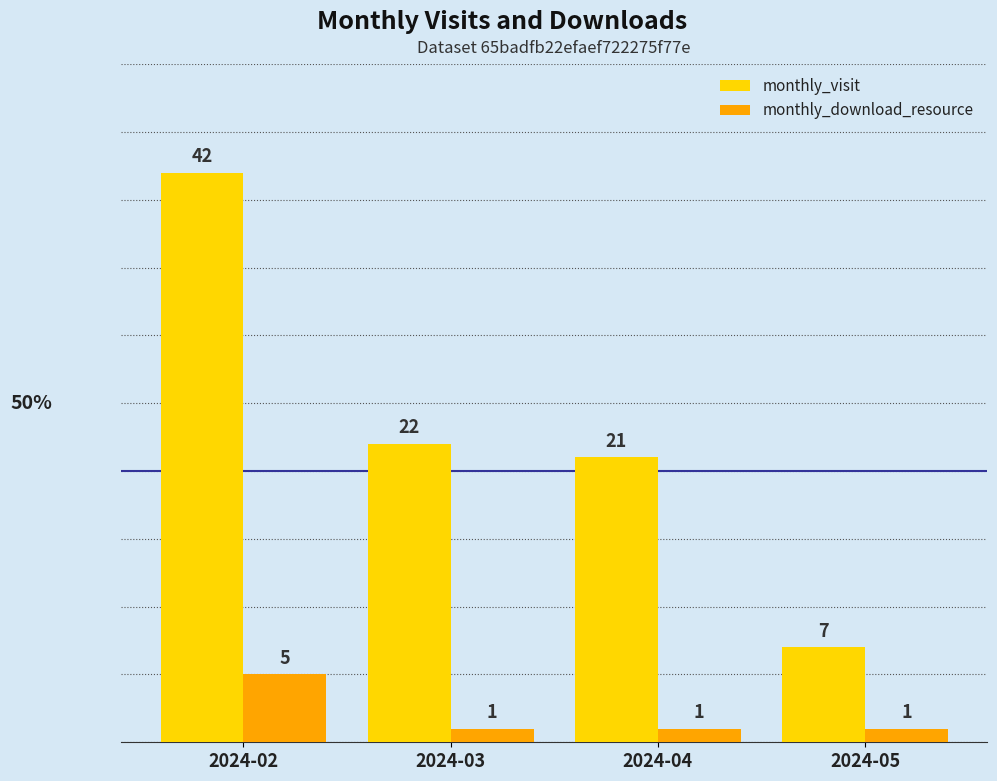

What is the highest value of the monthly_visit series?

42